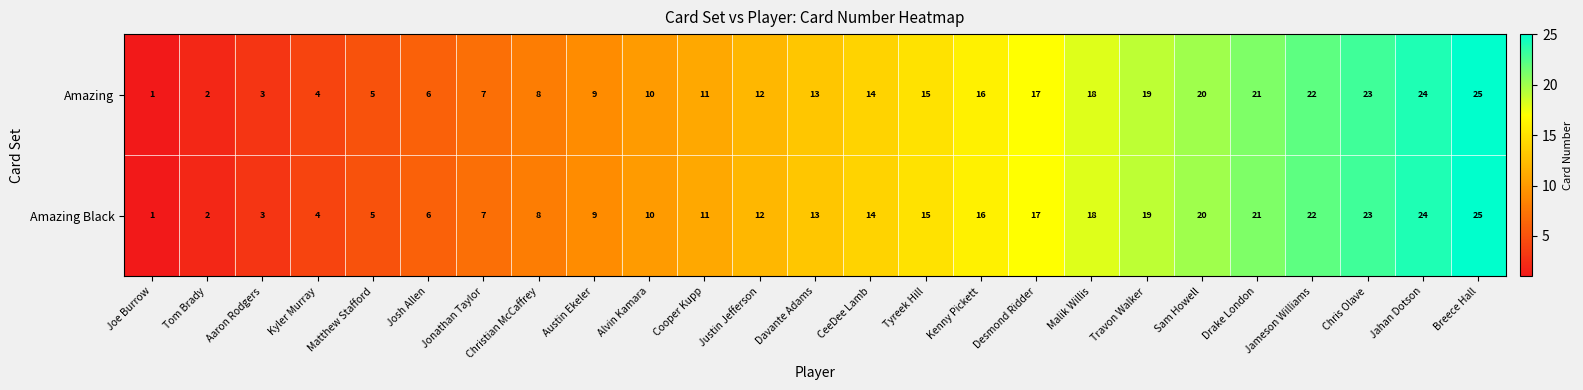

What is the difference between the Amazing values at Kenny Pickett and Jameson Williams?

6